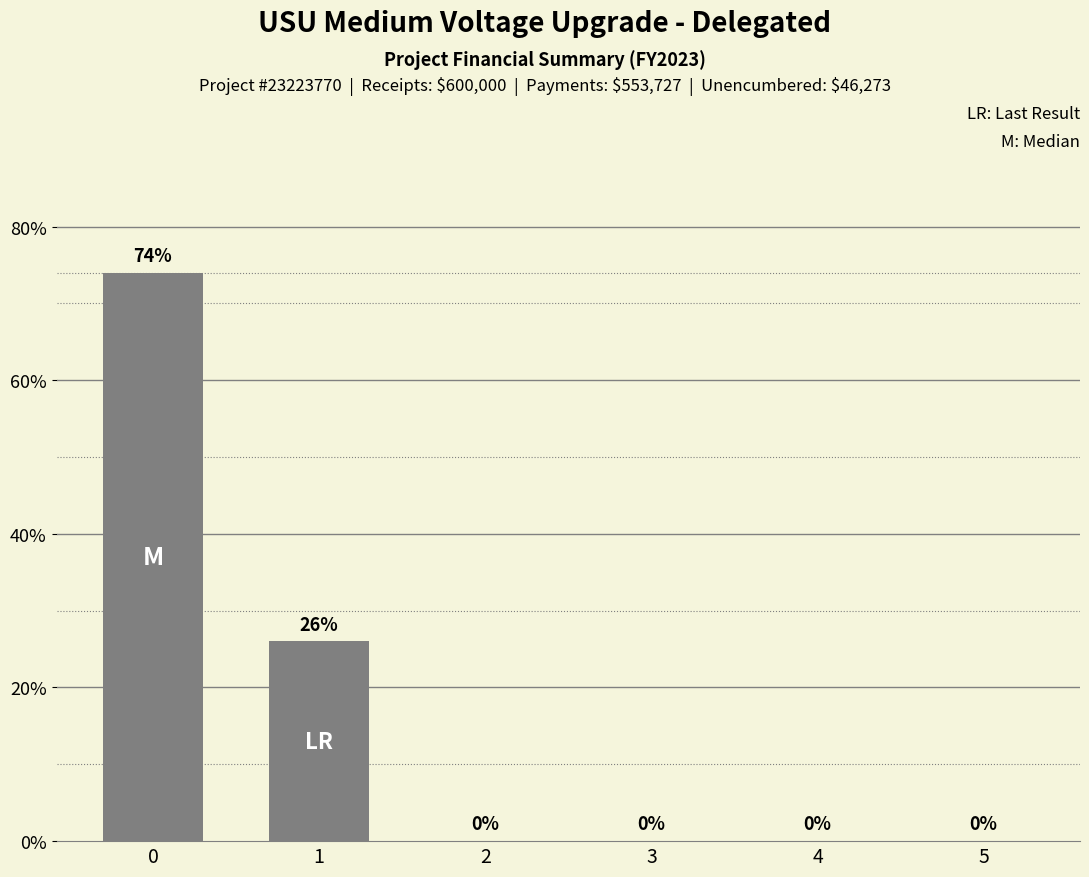

What is the sum of the values at 1 and 5?

26